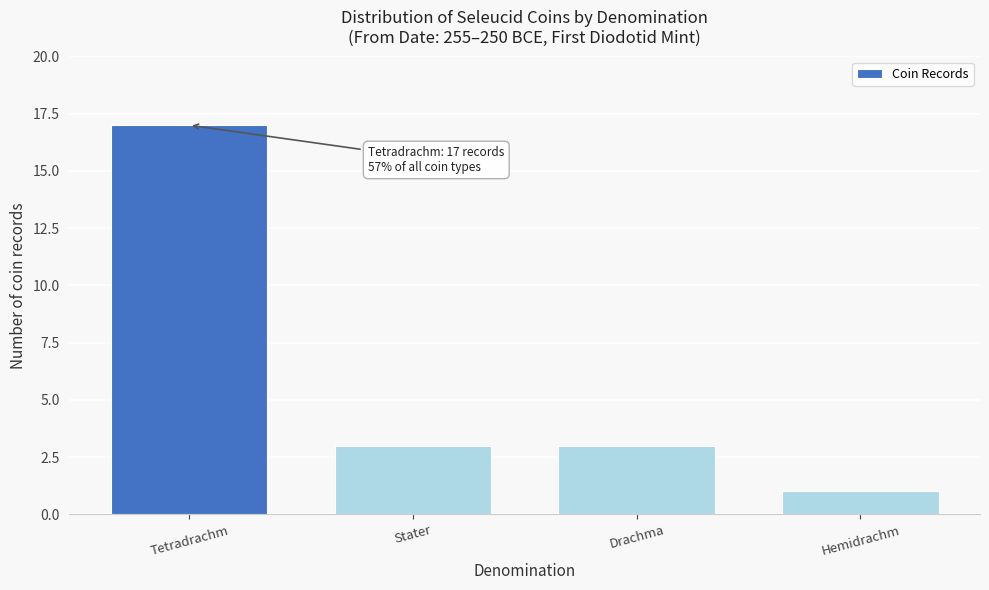

Reading left to right, transcribe all the data shown in this chart.

17	3	3	1